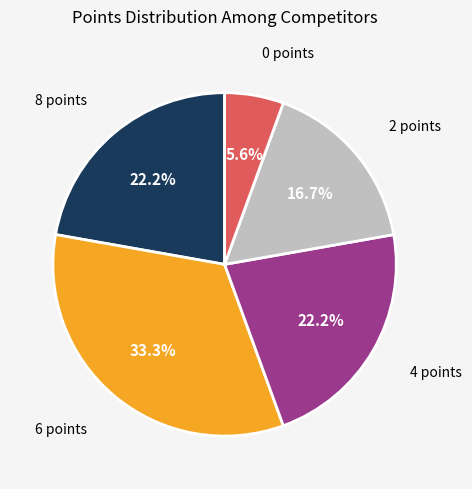

Does 4 points represent more than half of the total?

No